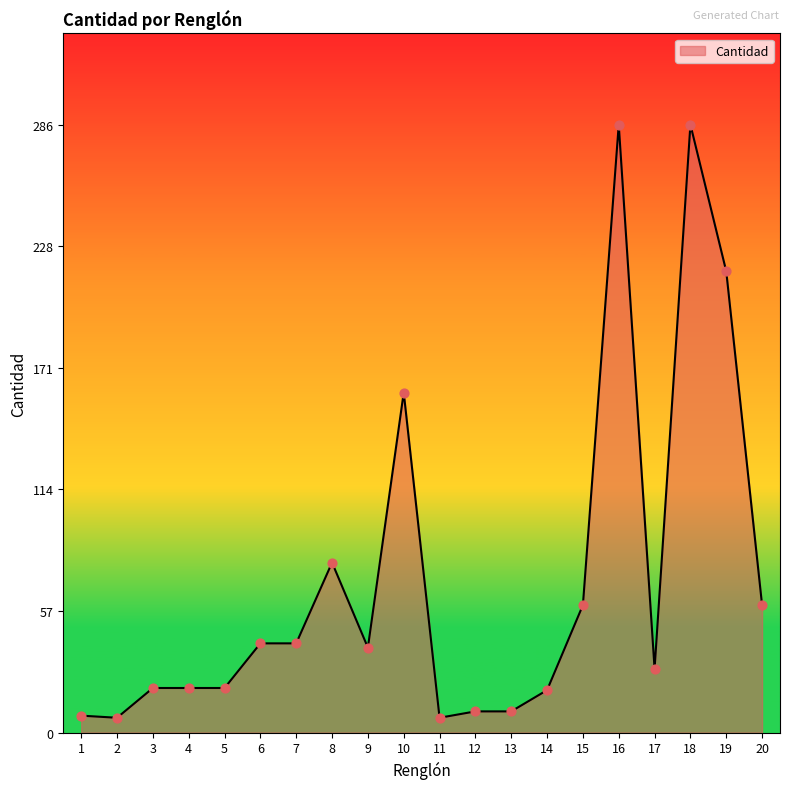

Approximately how many times larger is the value at 13 compared to 5?

0.5